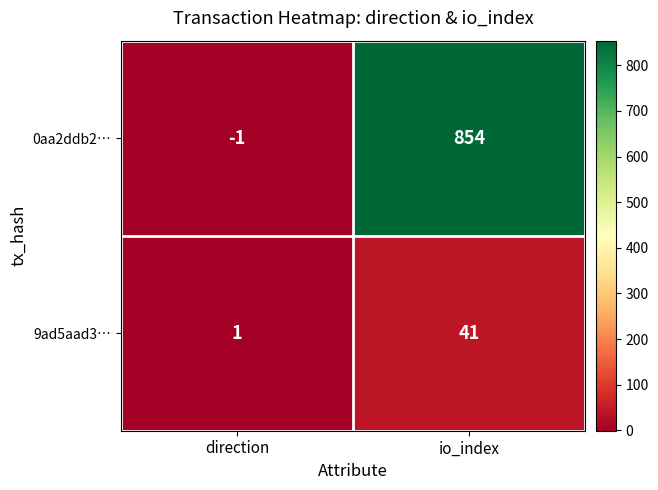

The value of 9ad5aad3… at io_index is 60. True or false?

False